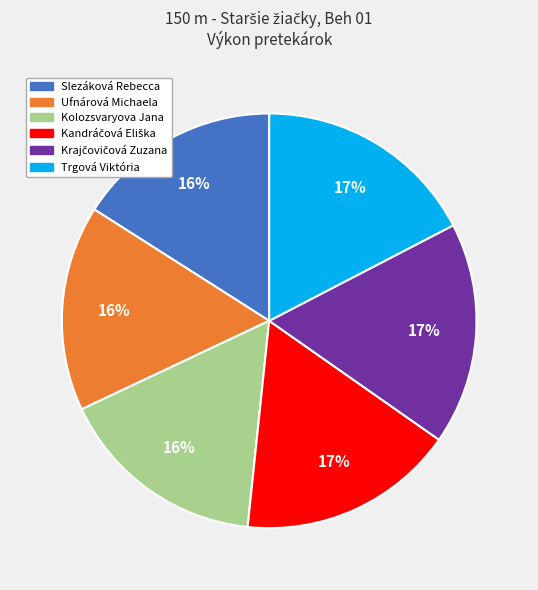

Count the number of slices in the pie.

6